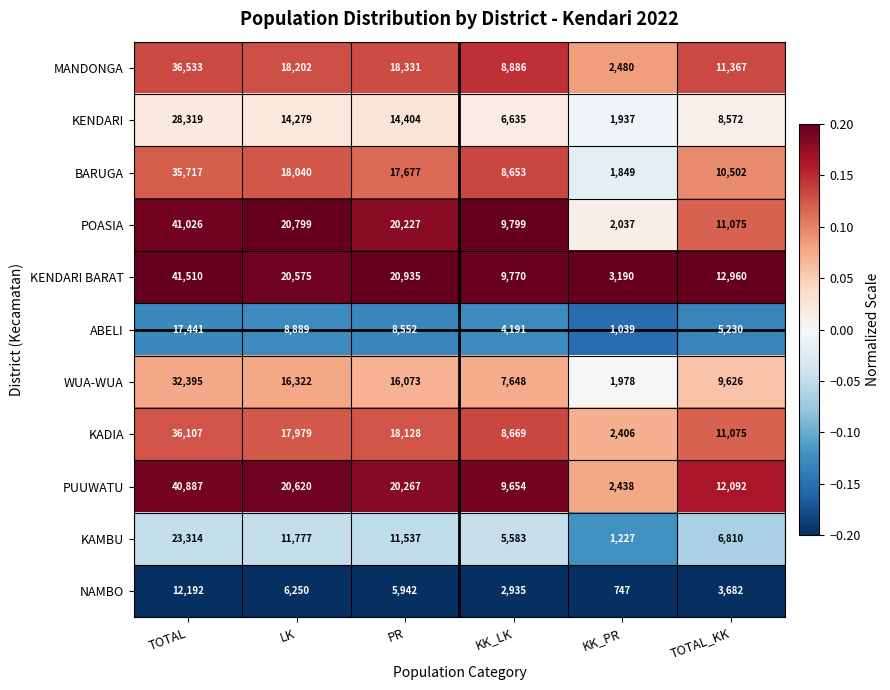

True or false: MANDONGA has a value of 36533 at TOTAL.

True